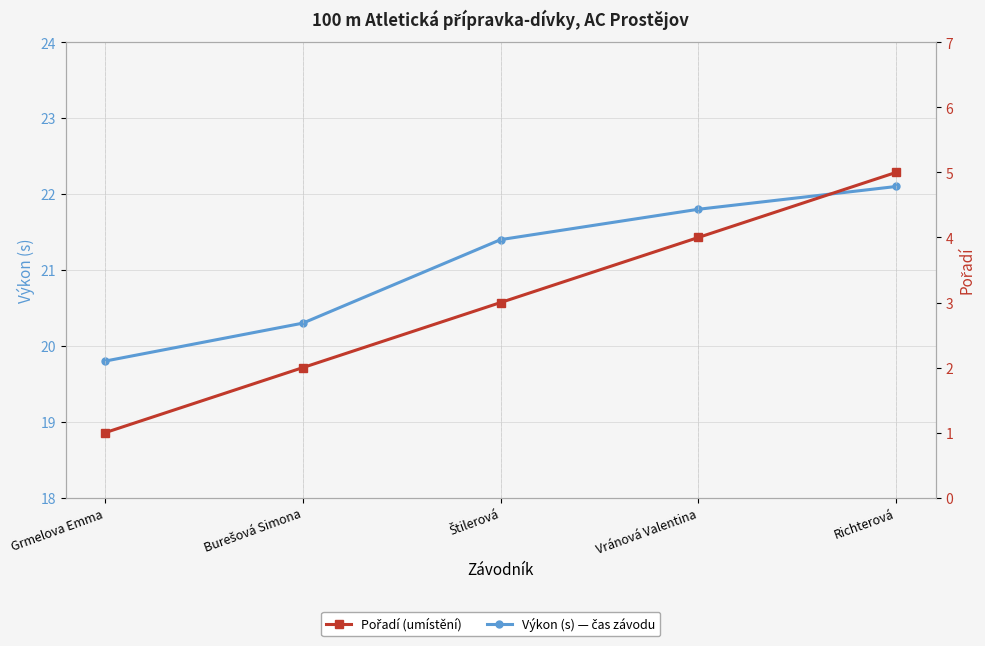

What is the sum of all Výkon (s) values?

105.4